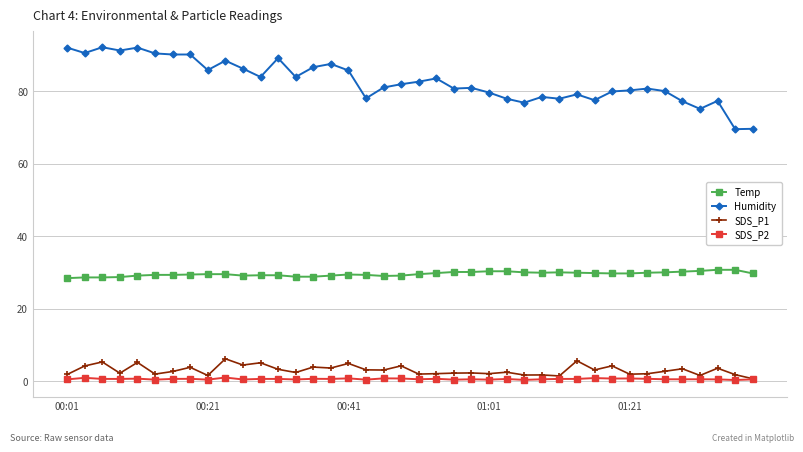

True or false: Humidity and Temp intersect in this chart.

False